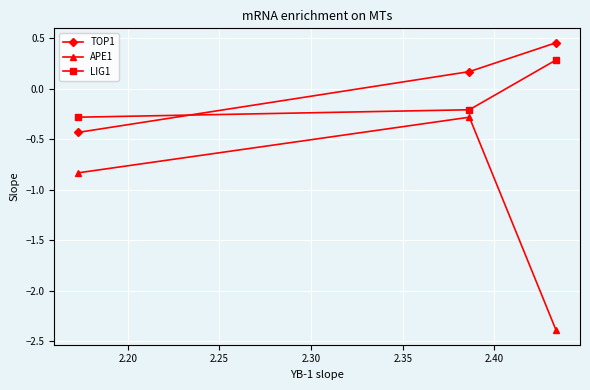

What are all the series names shown in the legend?

TOP1, APE1, LIG1